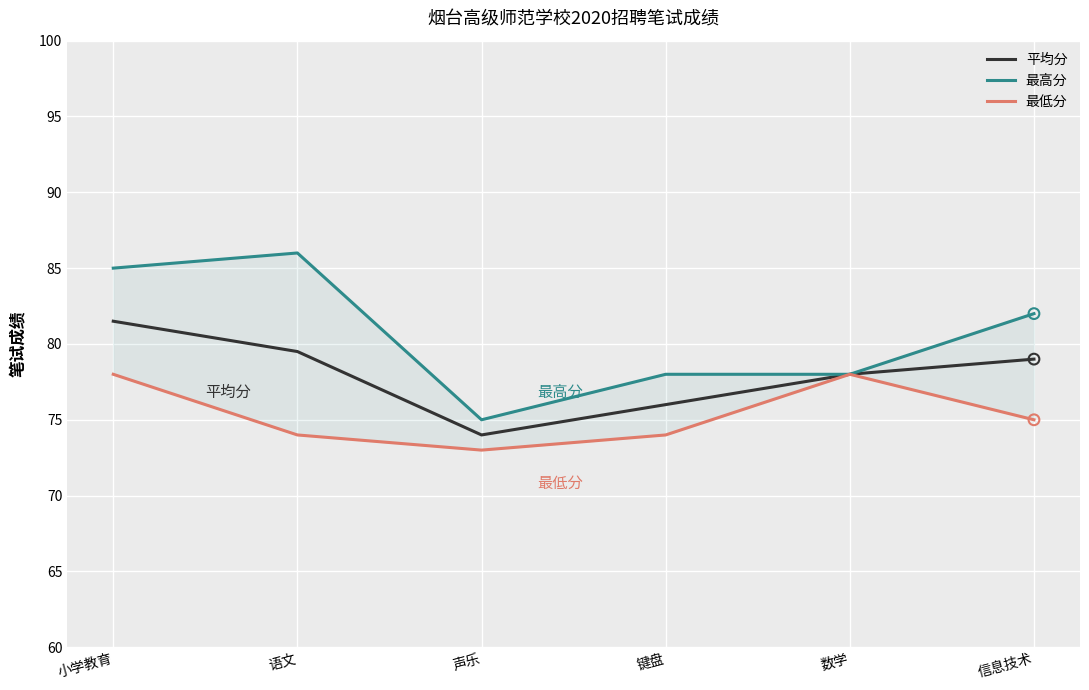

Which series has the widest spread of Y values?

最高分